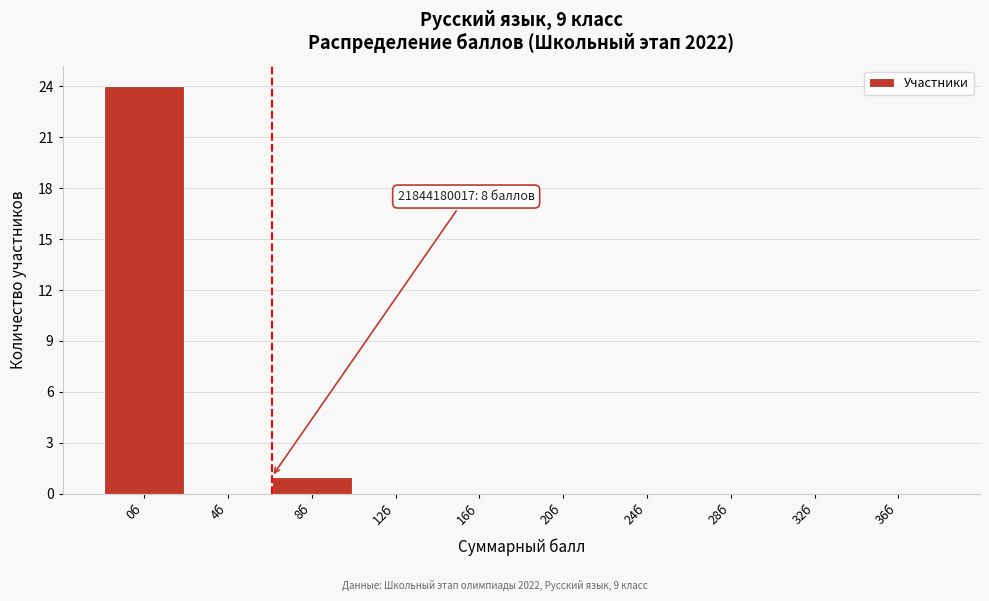

Reading right to left, transcribe all the data shown in this chart.

36б=0	32б=0	28б=0	24б=0	20б=0	16б=0	12б=0	8б=1	4б=0	0б=24